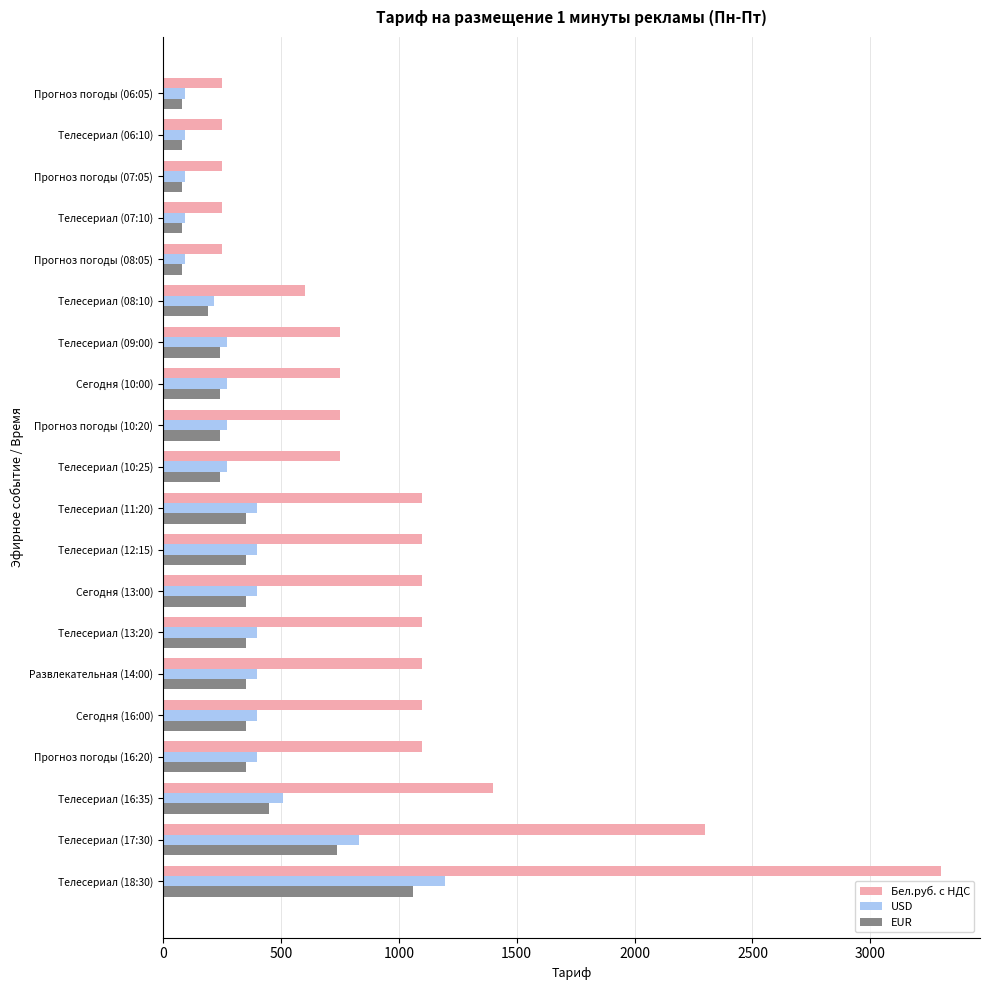

What is the difference between the highest and lowest values at Телесериал (10:25)?

510